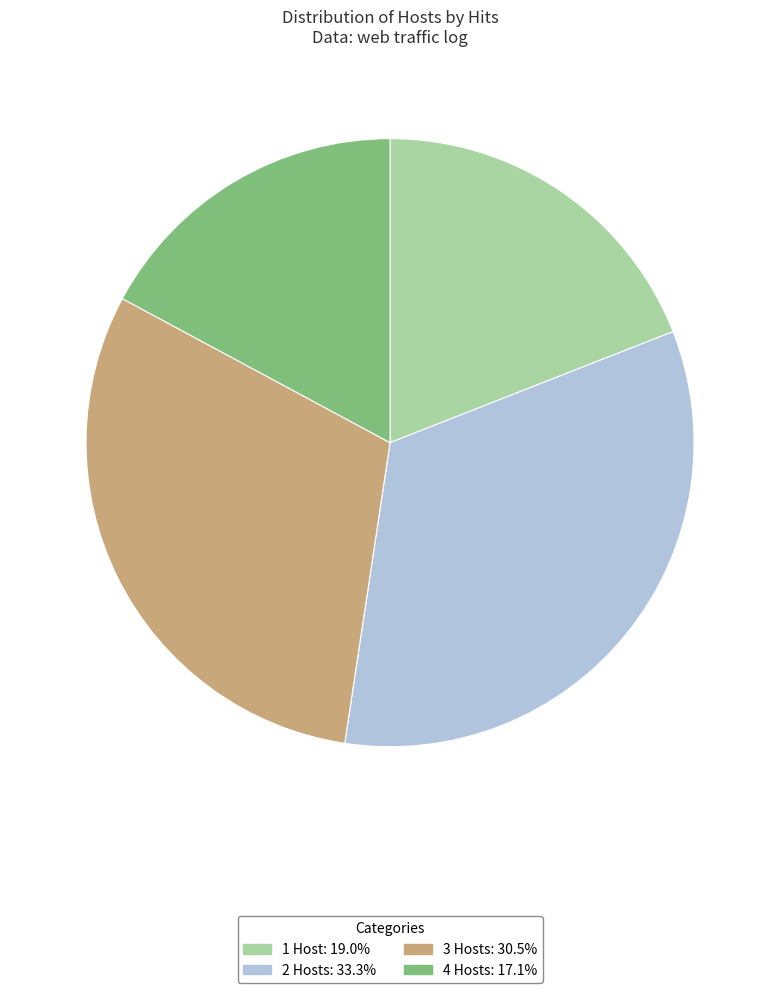

Is there any slice that represents more than half of the pie?

No